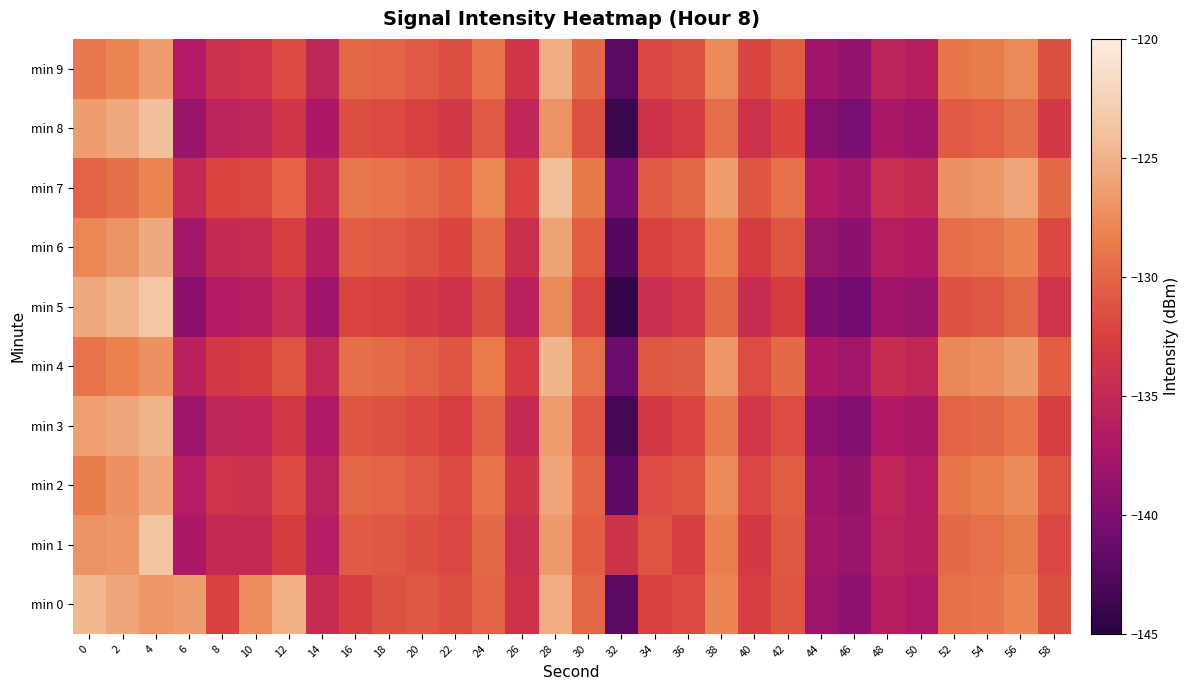

Reading left to right, extract all data points from this chart.

min 0: 0=-124.7	2=-125.8	4=-126.9	6=-126.4	8=-132.6	10=-127.4	12=-125.1	14=-134.6	16=-132.7	18=-131.4	20=-130.9	22=-131.6	24=-130.2	26=-133.8	28=-125.4	30=-130.0	32=-142.2	34=-132.4	36=-131.7	38=-128.0	40=-132.6	42=-131.1	44=-138.1	46=-139.0	48=-136.1	50=-136.8	52=-129.2	54=-129.0	56=-128.0	58=-131.6
min 1: 0=-127.1	2=-126.8	4=-123.7	6=-137.1	8=-134.9	10=-134.8	12=-132.9	14=-136.2	16=-130.7	18=-130.9	20=-131.5	22=-132.1	24=-129.8	26=-134.2	28=-126.7	30=-130.5	32=-133.8	34=-131.2	36=-132.6	38=-128.4	40=-133.1	42=-130.9	44=-137.5	46=-138.2	48=-135.6	50=-136.1	52=-129.8	54=-129.3	56=-128.5	58=-132.1
min 2: 0=-128.5	2=-127.2	4=-125.8	6=-136.4	8=-133.7	10=-133.9	12=-131.8	14=-135.6	16=-129.9	18=-130.2	20=-130.8	22=-131.9	24=-129.1	26=-133.5	28=-125.9	30=-130.1	32=-141.8	34=-131.7	36=-131.2	38=-127.6	40=-132.1	42=-130.5	44=-137.8	46=-138.5	48=-135.2	50=-136.3	52=-128.9	54=-128.4	56=-127.6	58=-131.2
min 3: 0=-126.3	2=-125.8	4=-124.9	6=-138.1	8=-135.4	10=-135.2	12=-133.3	14=-136.8	16=-131.1	18=-131.4	20=-132.0	22=-132.7	24=-130.3	26=-134.7	28=-126.5	30=-131.0	32=-143.2	34=-133.1	36=-132.3	38=-128.8	40=-133.4	42=-131.7	44=-139.0	46=-139.8	48=-136.7	50=-137.2	52=-130.2	54=-129.8	56=-128.9	58=-132.6
min 4: 0=-129.1	2=-128.3	4=-127.2	6=-135.8	8=-133.1	10=-132.8	12=-131.2	14=-134.9	16=-129.4	18=-129.7	20=-130.3	22=-131.1	24=-128.6	26=-132.9	28=-124.8	30=-129.3	32=-141.1	34=-130.9	36=-130.6	38=-126.9	40=-131.7	42=-129.8	44=-136.9	46=-137.7	48=-134.5	50=-135.1	52=-127.8	54=-127.4	56=-126.6	58=-130.5
min 5: 0=-125.7	2=-124.9	4=-123.5	6=-139.2	8=-136.5	10=-136.1	12=-134.4	14=-137.9	16=-132.3	18=-132.5	20=-133.1	22=-133.8	24=-131.5	26=-135.8	28=-127.6	30=-132.1	32=-144.3	34=-134.2	36=-133.4	38=-129.9	40=-134.5	42=-132.8	44=-140.1	46=-140.9	48=-137.8	50=-138.3	52=-131.3	54=-130.9	56=-130.0	58=-133.7
min 6: 0=-127.9	2=-127.1	4=-125.6	6=-137.5	8=-134.8	10=-134.6	12=-132.7	14=-136.1	16=-130.5	18=-130.8	20=-131.4	22=-132.2	24=-129.7	26=-134.1	28=-126.0	30=-130.5	32=-142.5	34=-132.5	36=-131.8	38=-128.2	40=-132.8	42=-131.1	44=-138.4	46=-139.2	48=-136.1	50=-136.7	52=-129.5	54=-129.1	56=-128.3	58=-132.0
min 7: 0=-130.2	2=-129.4	4=-128.0	6=-134.9	8=-132.2	10=-132.0	12=-130.1	14=-134.2	16=-128.8	18=-129.1	20=-129.7	22=-130.5	24=-127.9	26=-132.3	28=-124.2	30=-128.7	32=-140.7	34=-130.7	36=-130.0	38=-126.5	40=-131.1	42=-129.3	44=-136.7	46=-137.5	48=-134.4	50=-134.9	52=-127.2	54=-126.8	56=-125.9	58=-129.8
min 8: 0=-126.4	2=-125.6	4=-124.1	6=-138.3	8=-135.6	10=-135.3	12=-133.5	14=-137.0	16=-131.6	18=-131.9	20=-132.5	22=-133.3	24=-130.8	26=-135.2	28=-127.1	30=-131.4	32=-143.8	34=-133.8	36=-133.0	38=-129.4	40=-133.9	42=-132.2	44=-139.5	46=-140.3	48=-137.2	50=-137.8	52=-130.7	54=-130.3	56=-129.4	58=-133.2
min 9: 0=-128.8	2=-128.0	4=-126.4	6=-136.6	8=-133.9	10=-133.7	12=-131.8	14=-135.3	16=-129.9	18=-130.2	20=-130.8	22=-131.6	24=-129.1	26=-133.5	28=-125.4	30=-129.8	32=-142.1	34=-132.1	36=-131.3	38=-127.7	40=-132.2	42=-130.5	44=-137.8	46=-138.6	48=-135.5	50=-136.1	52=-128.9	54=-128.5	56=-127.7	58=-131.5